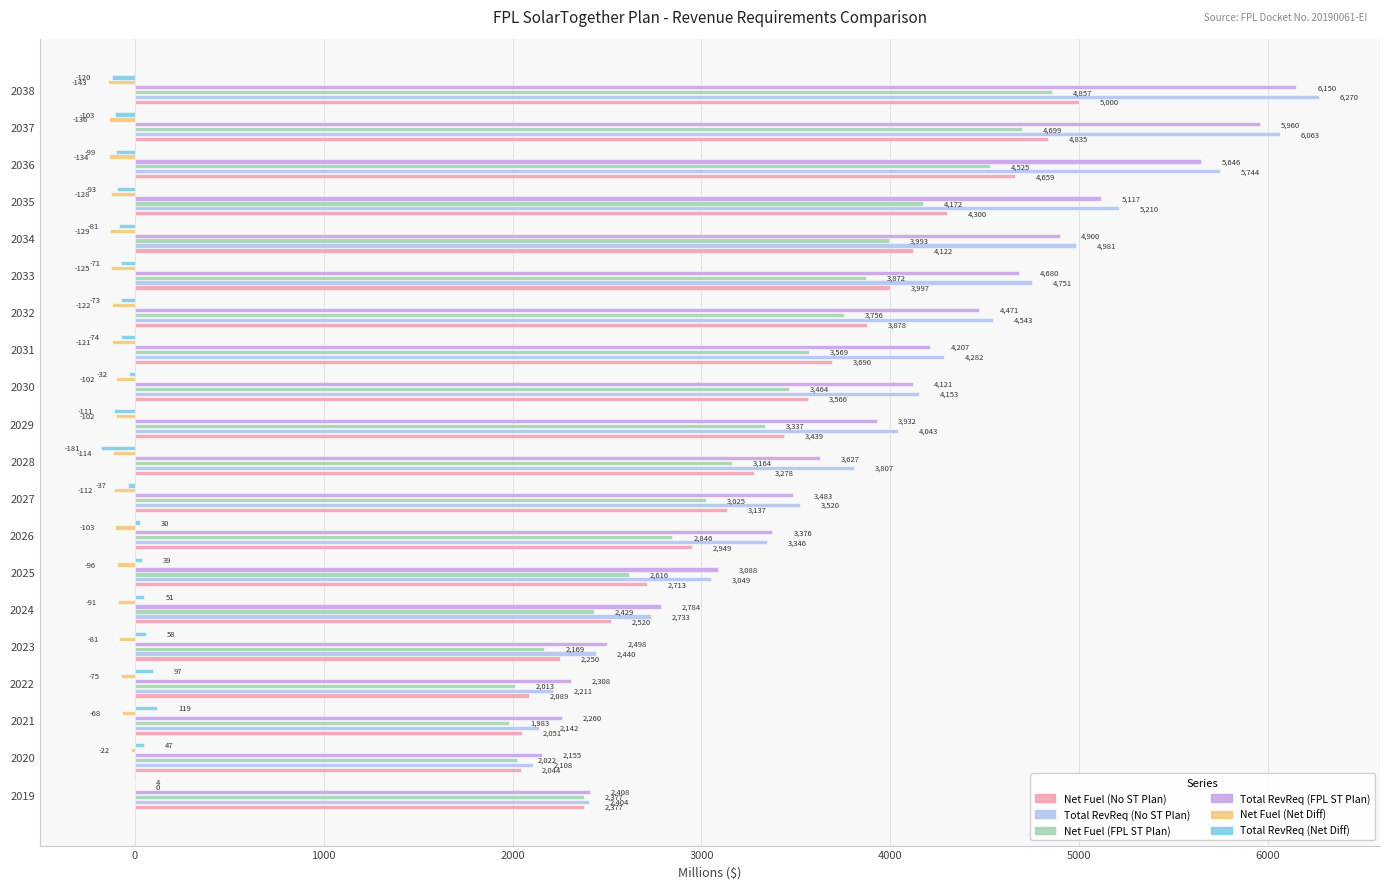

What are all the series names shown in the legend?

Net Fuel (No ST Plan), Total RevReq (No ST Plan), Net Fuel (FPL ST Plan), Total RevReq (FPL ST Plan), Net Fuel (Net Diff), Total RevReq (Net Diff)